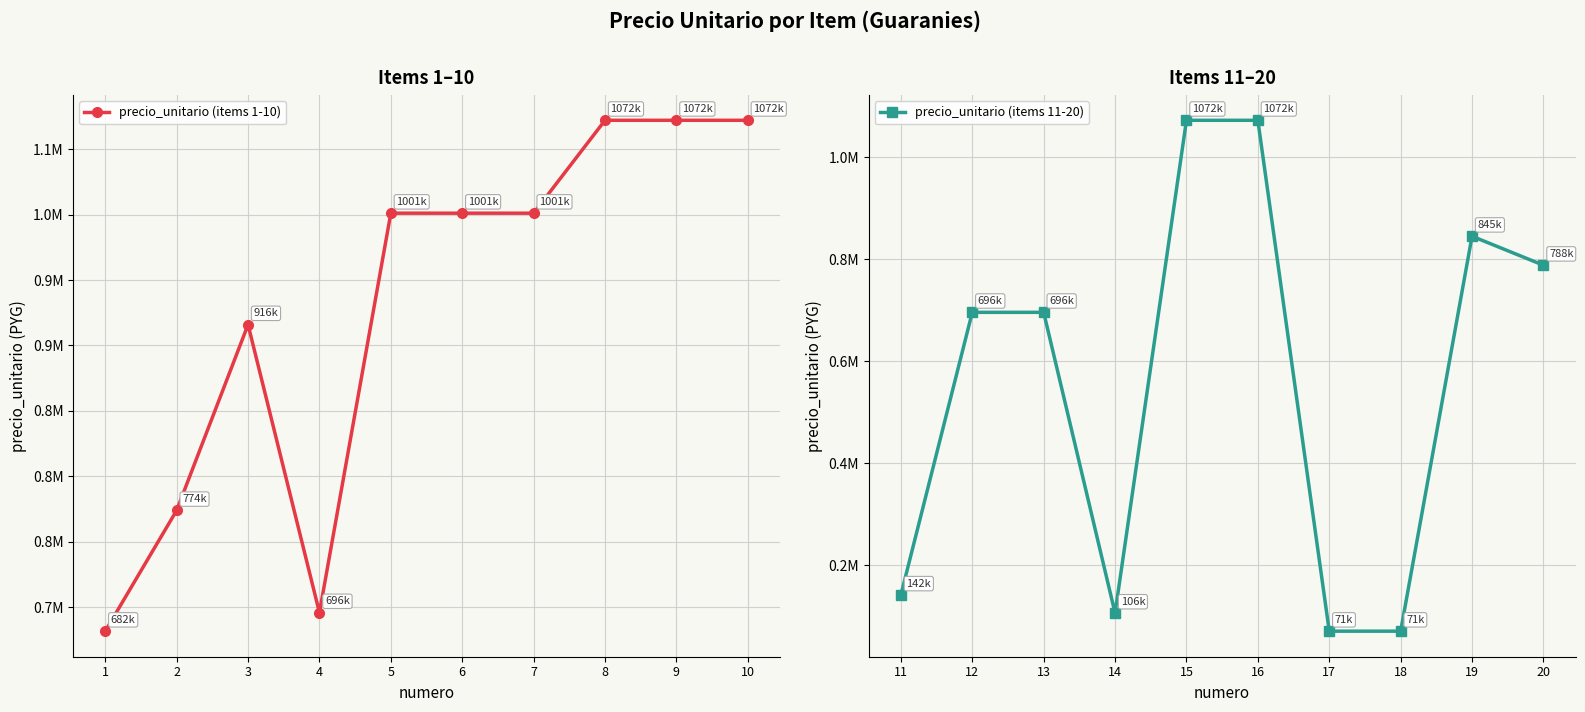

True or false: precio_unitario (items 1-10) has a value of 1072100 at 9.

True